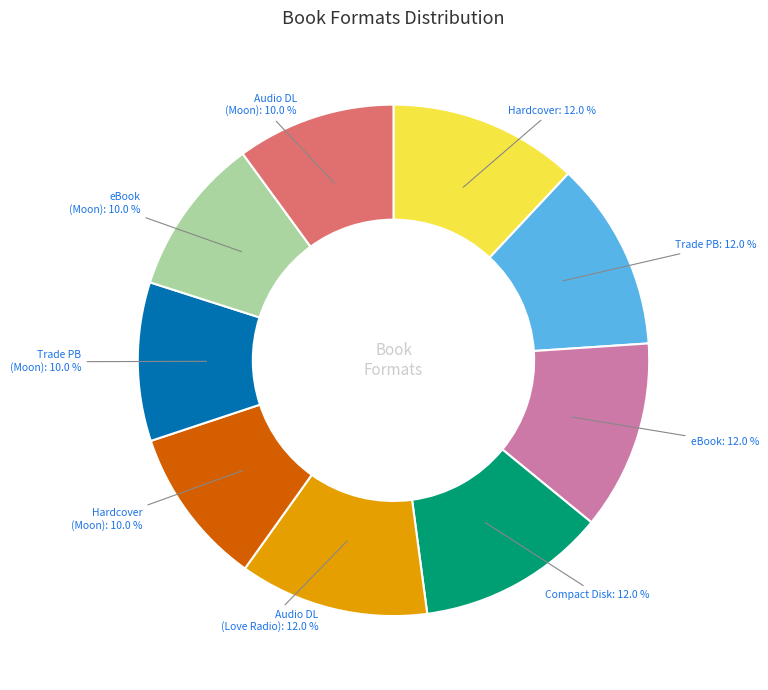

Does any single category account for the majority?

No